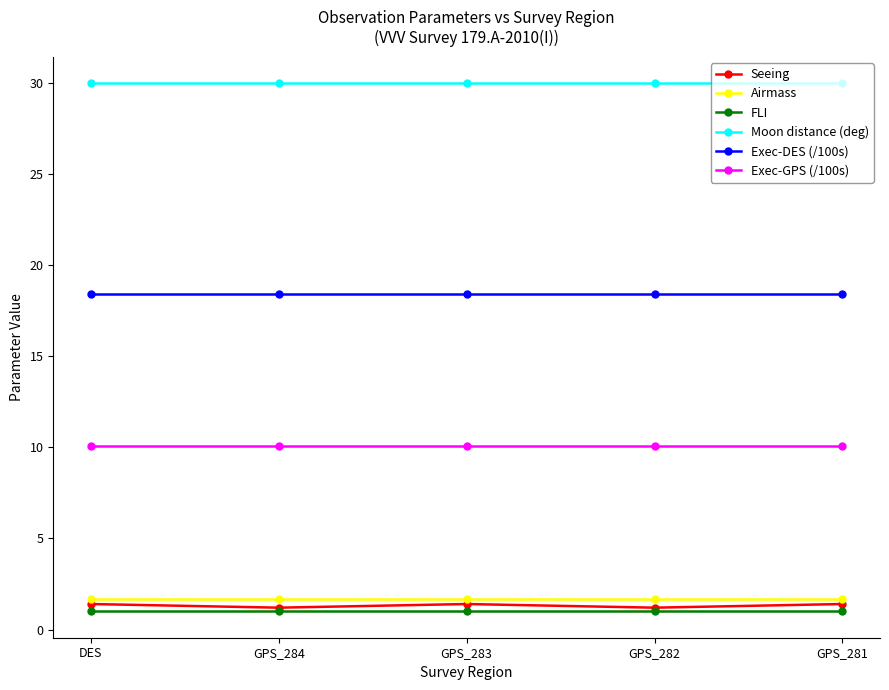

What is the sum of the Airmass values at GPS_282 and GPS_284?

3.4